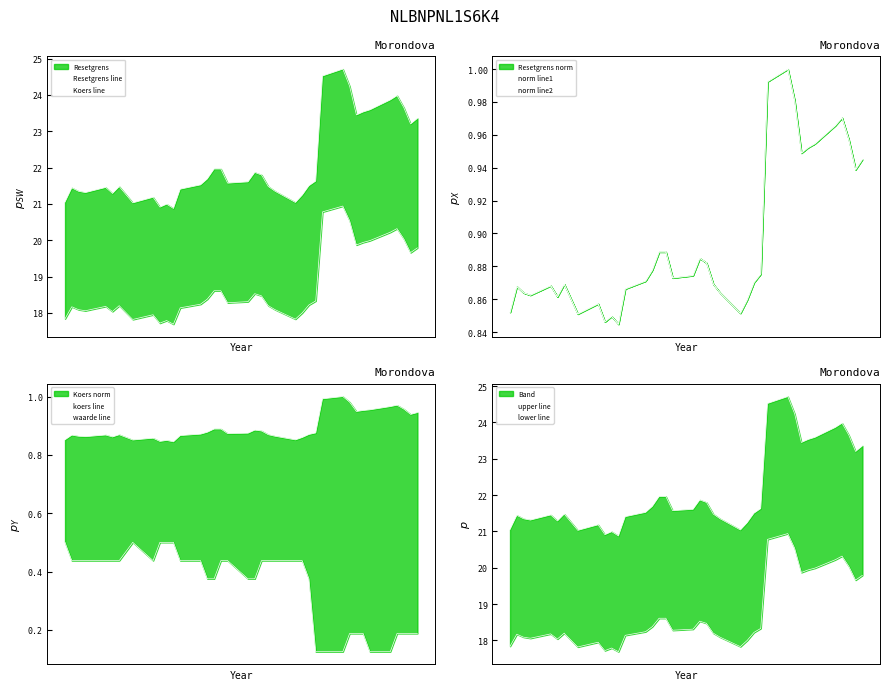

What is the value of the Resetgrens point at the 14th from the left?

21.2